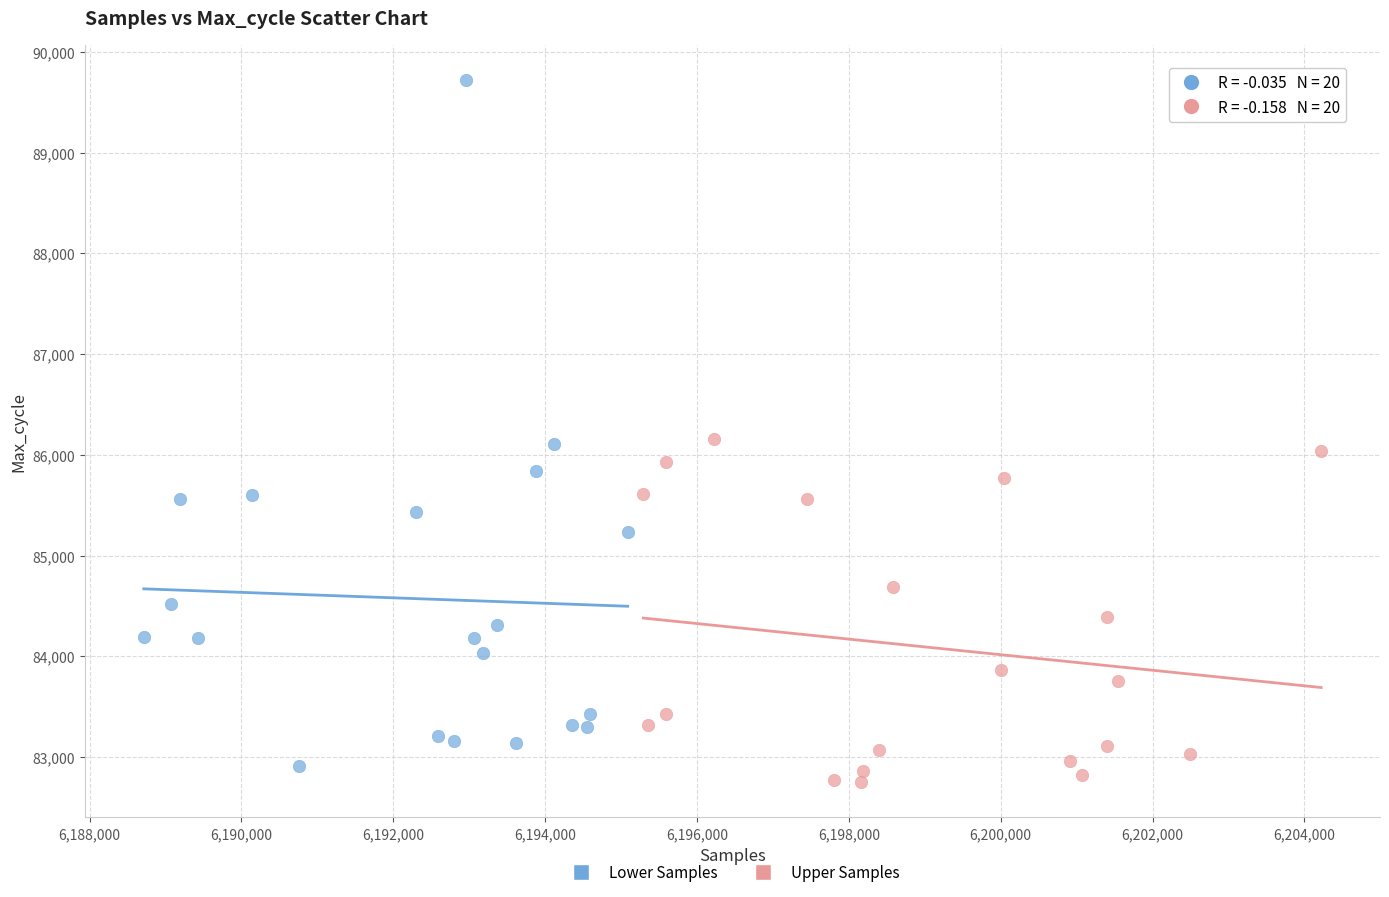

Which series has the widest spread of Y values?

Lower Samples